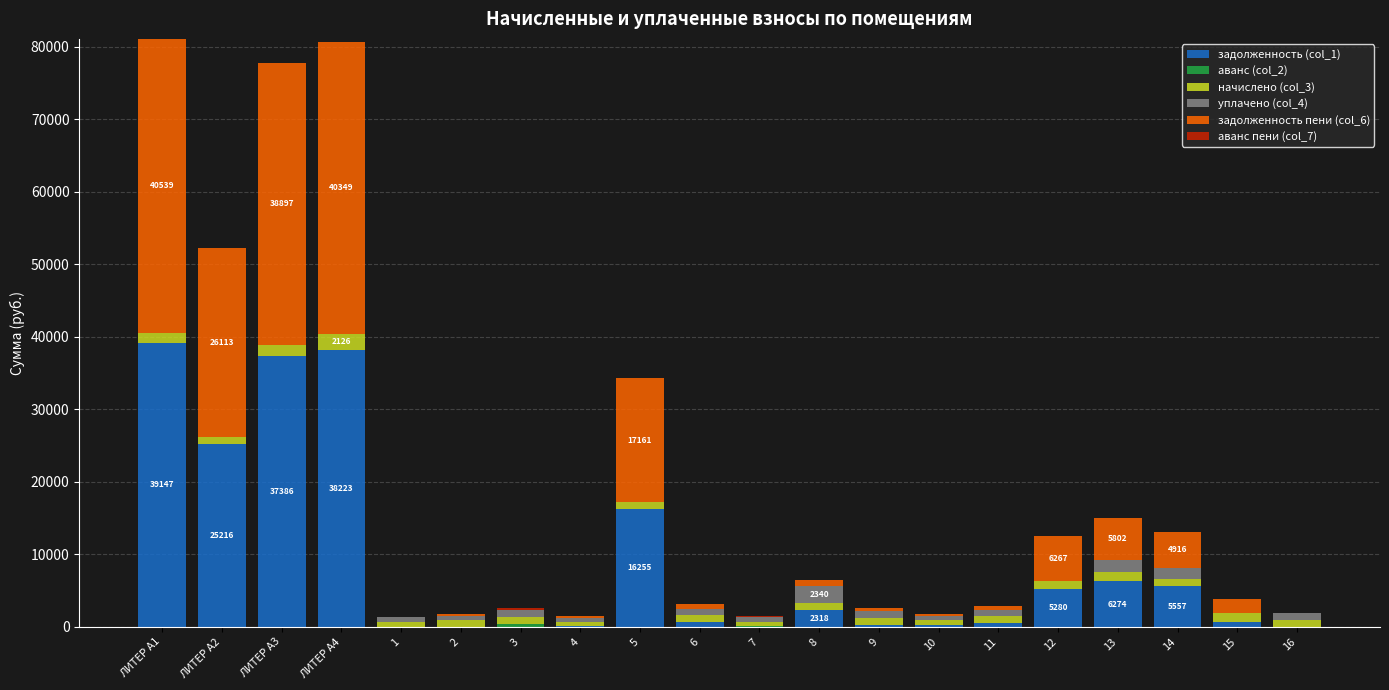

Rank the series by their maximum value, from highest to lowest.

задолженность пени (col_6), задолженность (col_1), уплачено (col_4), начислено (col_3), аванс пени (col_7), аванс (col_2)